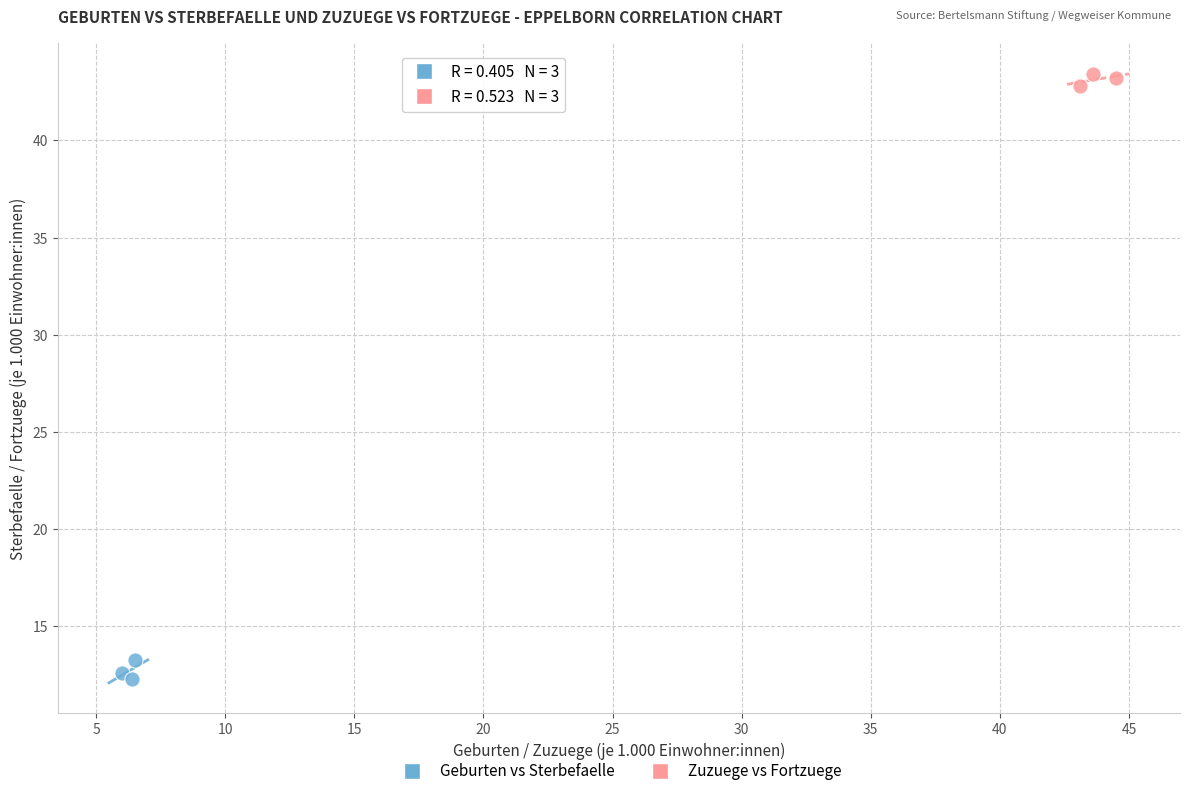

What are all the series names shown in the legend?

Geburten vs Sterbefaelle, Zuzuege vs Fortzuege